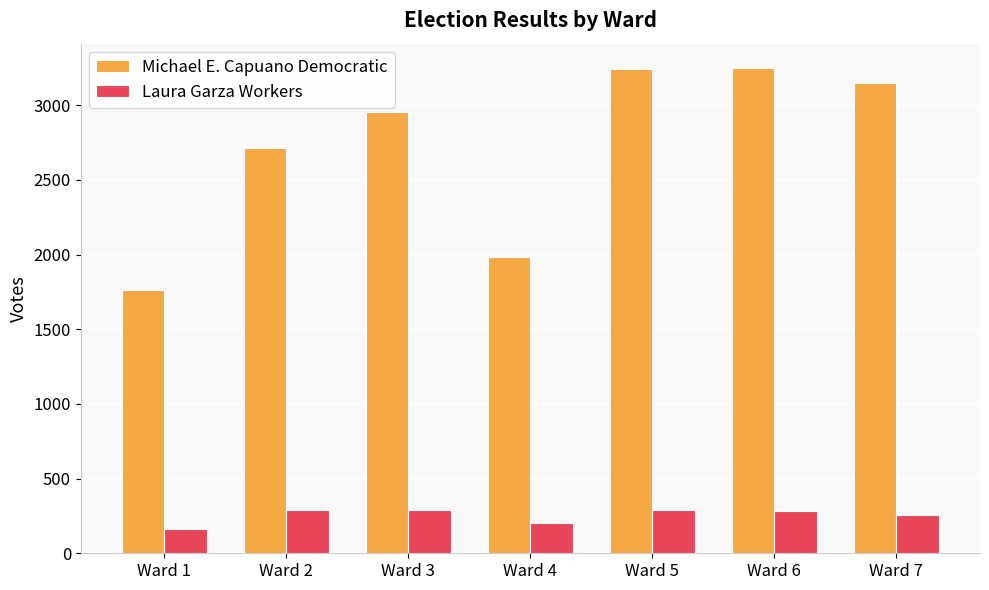

What is the smallest value displayed?

165